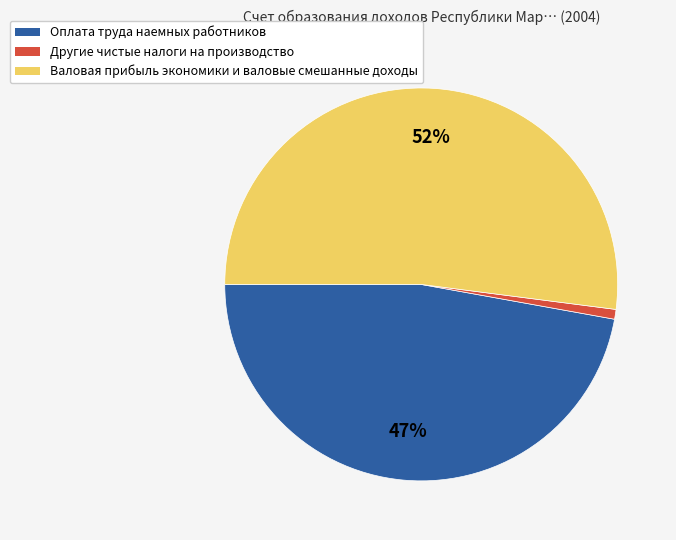

Which slice is the largest?

Валовая прибыль экономики и валовые смешанные доходы